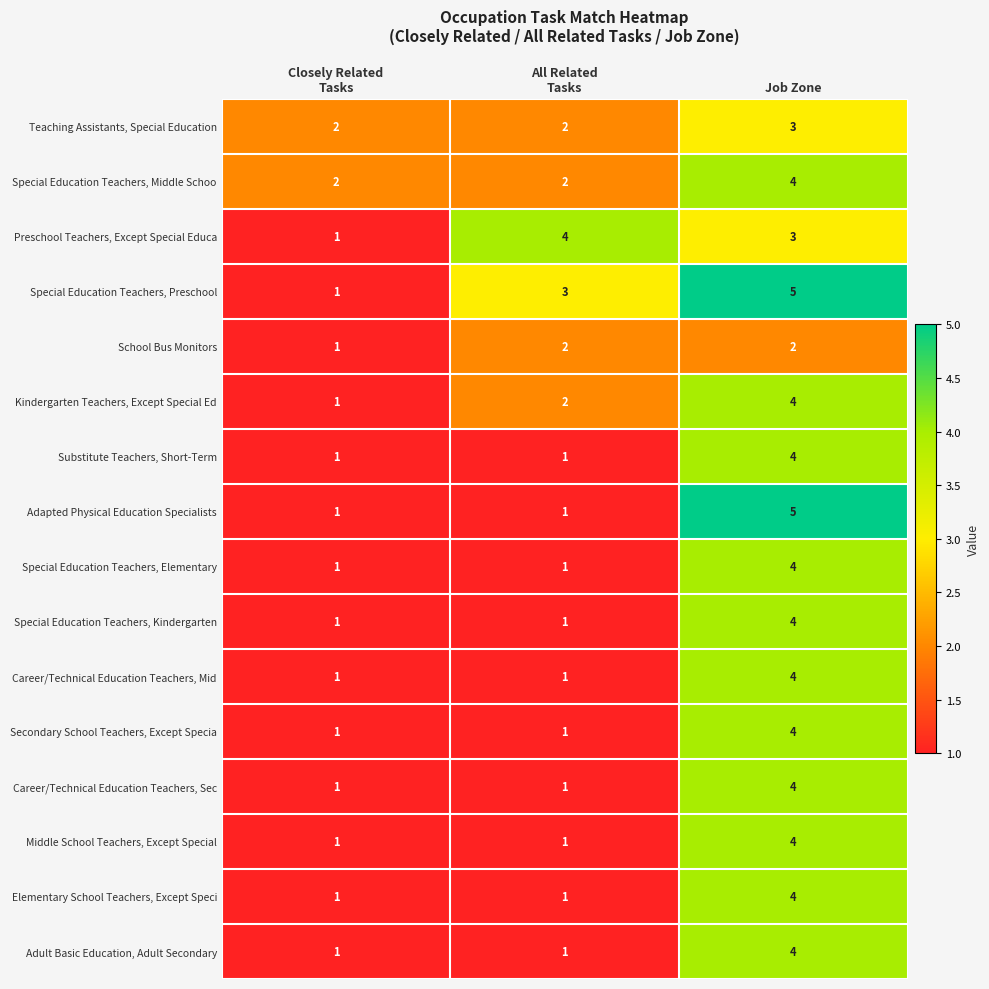

How many Teaching Assistants, Special Education values are between 2 and 3?

3